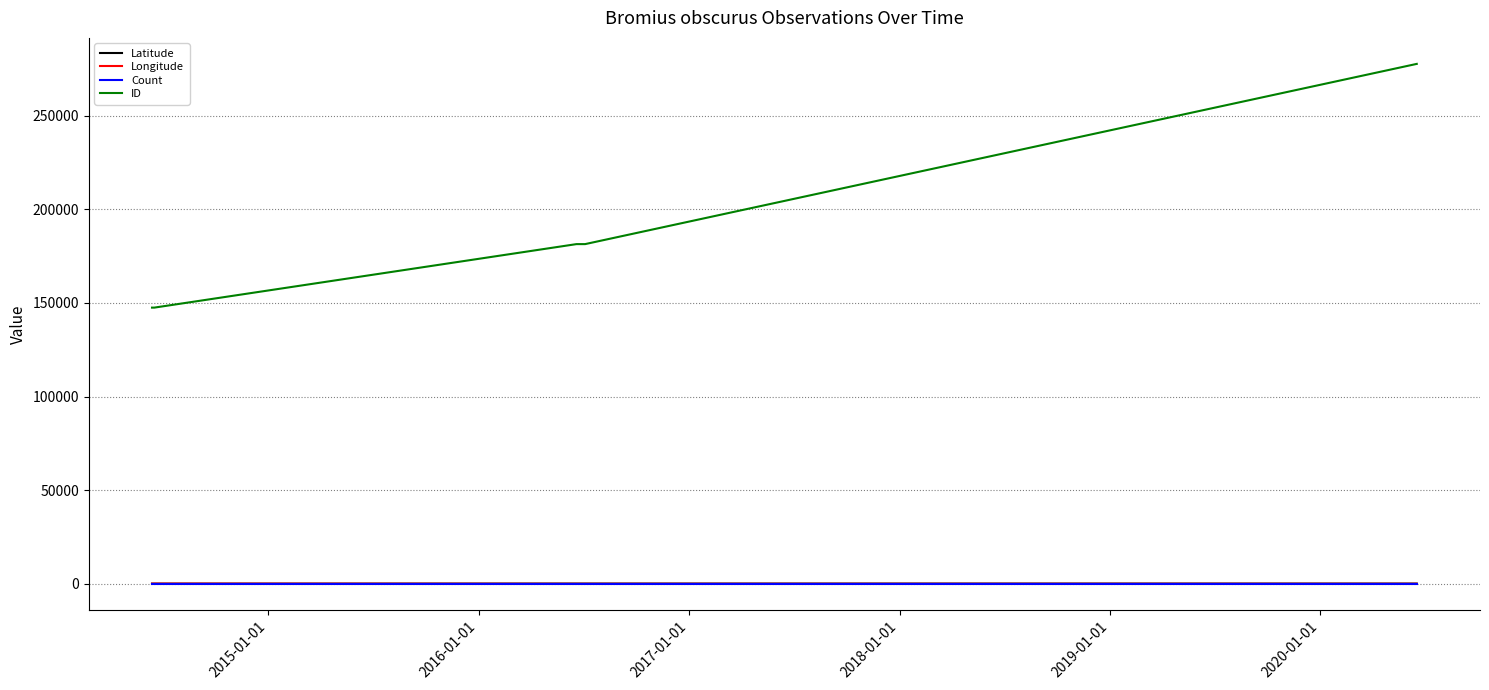

What is the greatest value displayed?

277795.0